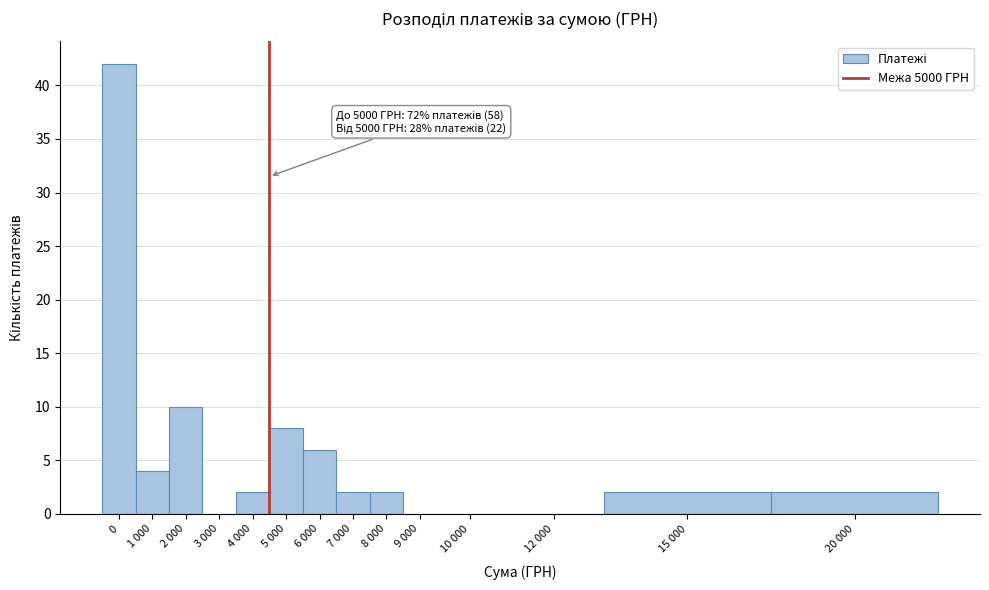

Reading left to right, list all the values displayed in this chart.

0=42	1 000=4	2 000=10	3 000=0	4 000=2	5 000=8	6 000=6	7 000=2	8 000=2	9 000=0	10 000=0	12 000=0	15 000=2	20 000=2